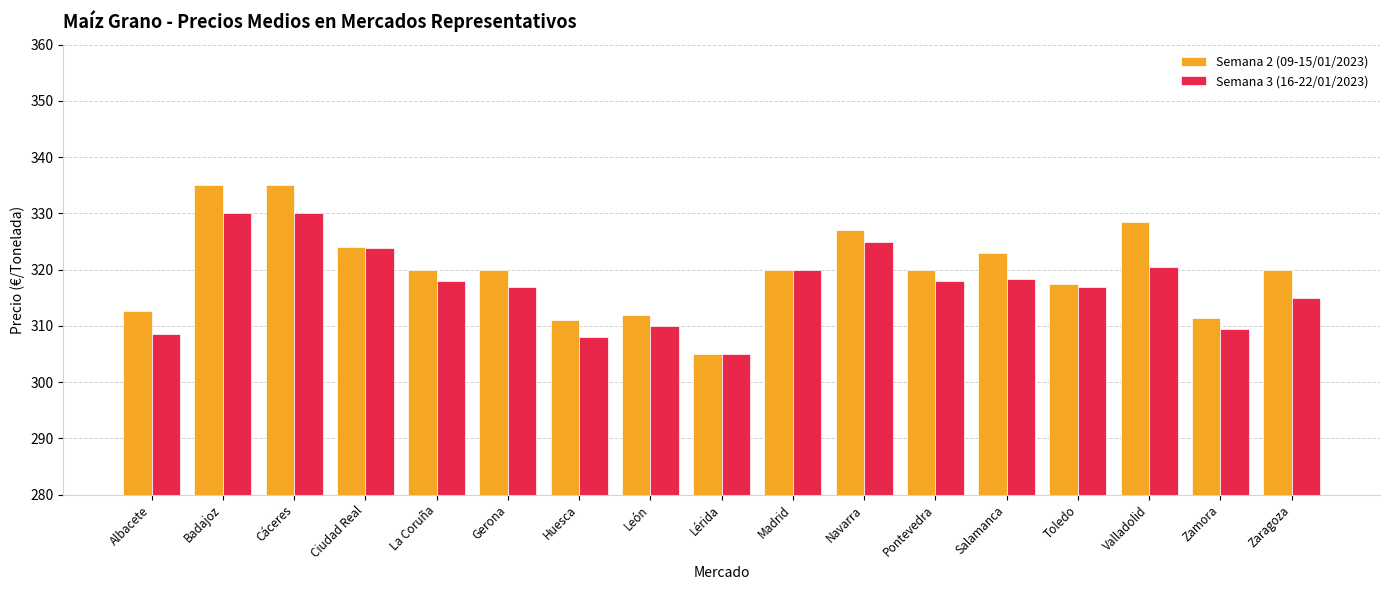

At which category does the chart reach its minimum across all series?

Lérida